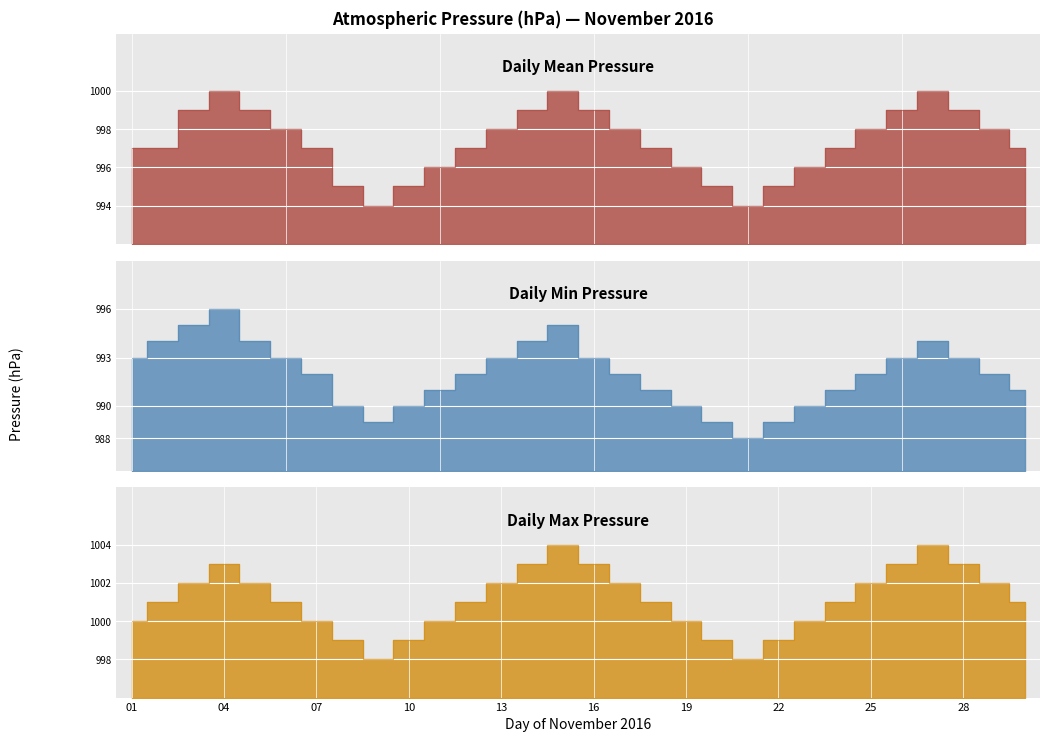

True or false: Daily Mean Pressure and Daily Max Pressure cross at least once.

False